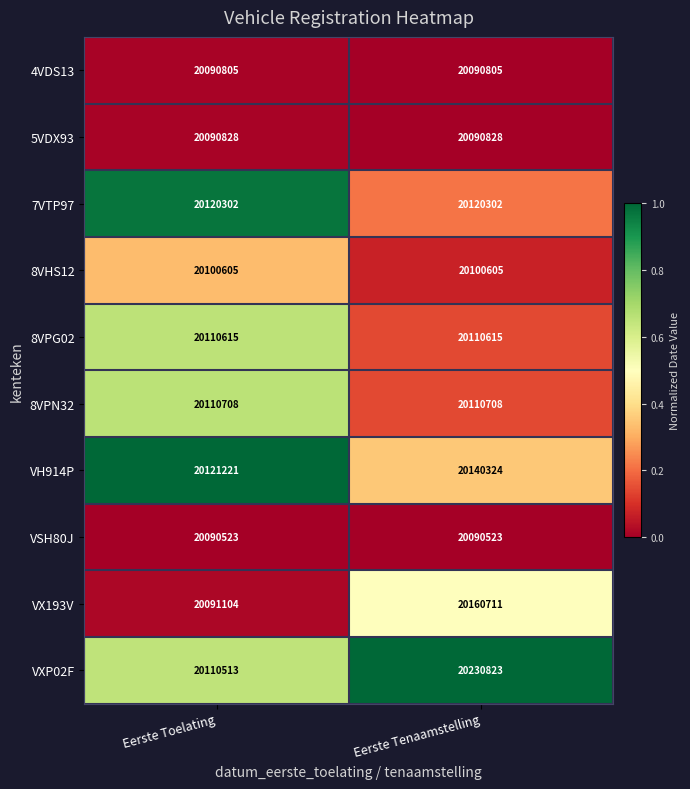

Which series changed the most between Eerste Toelating and Eerste Tenaamstelling?

VXP02F